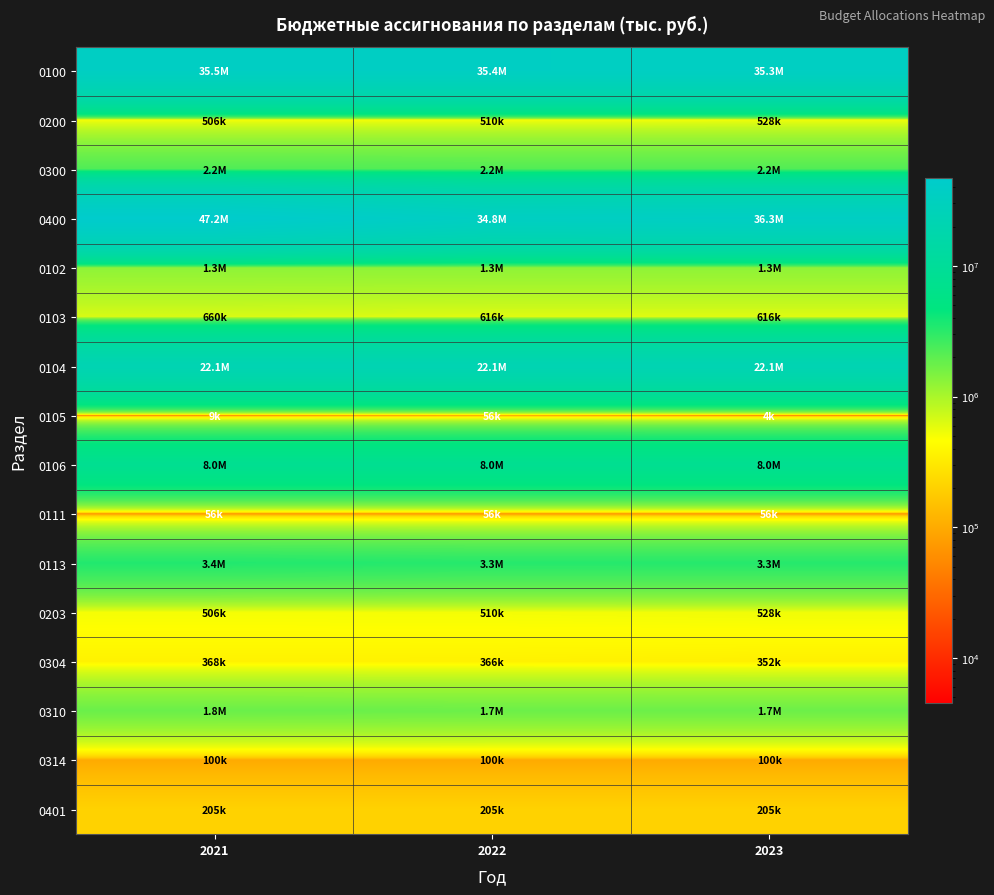

Which has a higher value, 2021 or 2022?

2021